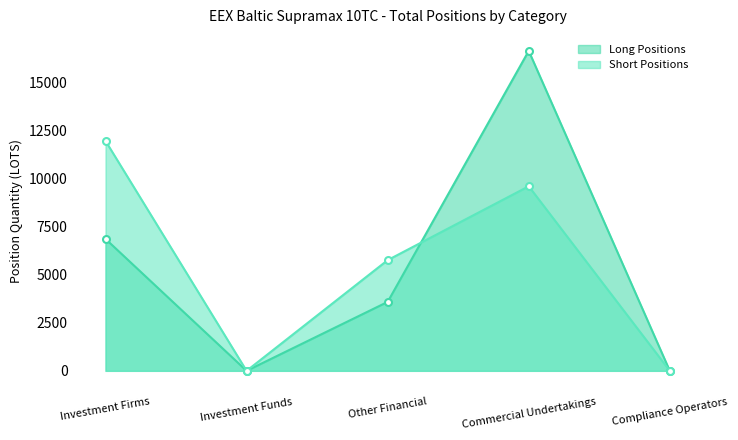

Count the number of data series in this chart.

2